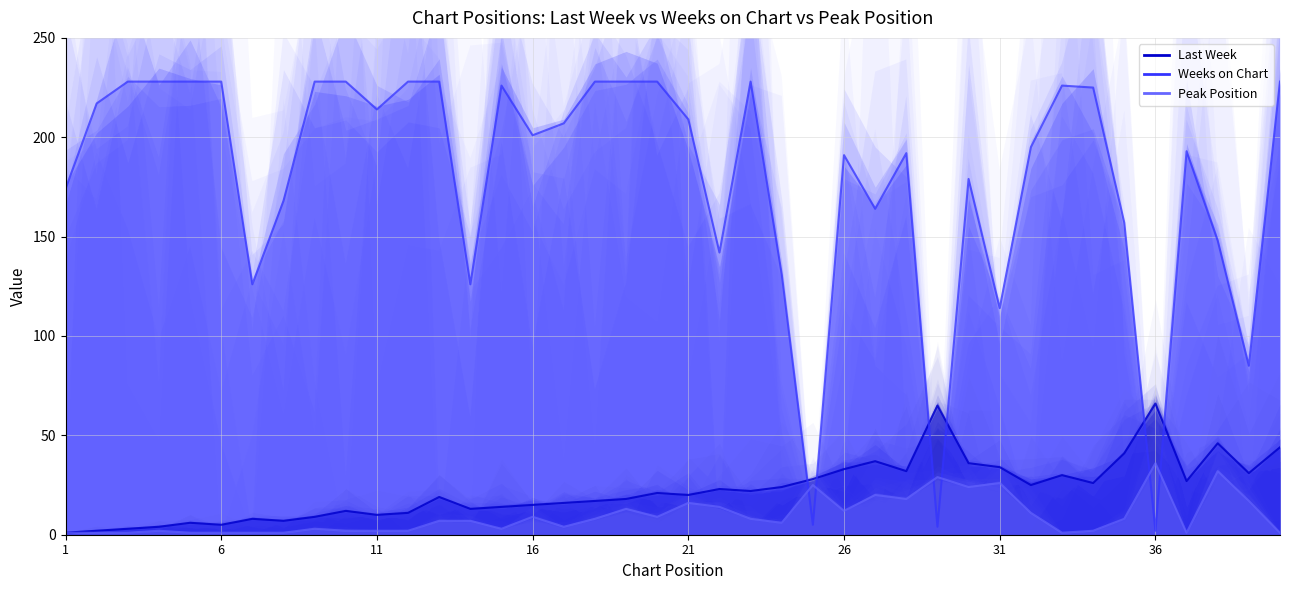

What is the difference between the highest and lowest values at 11?

212